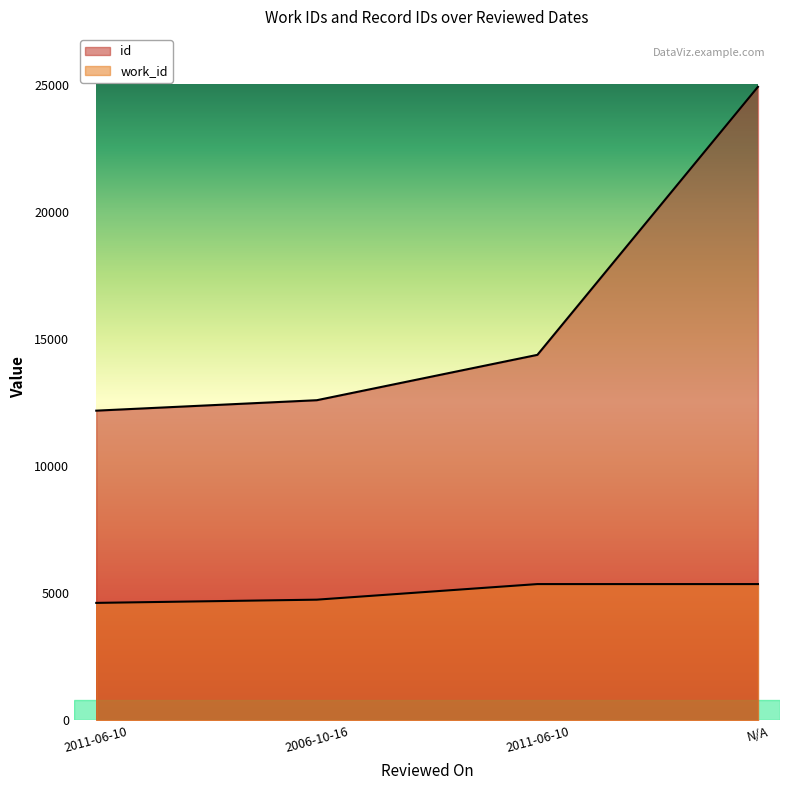

What is the label of the 4th point from the left?

N/A